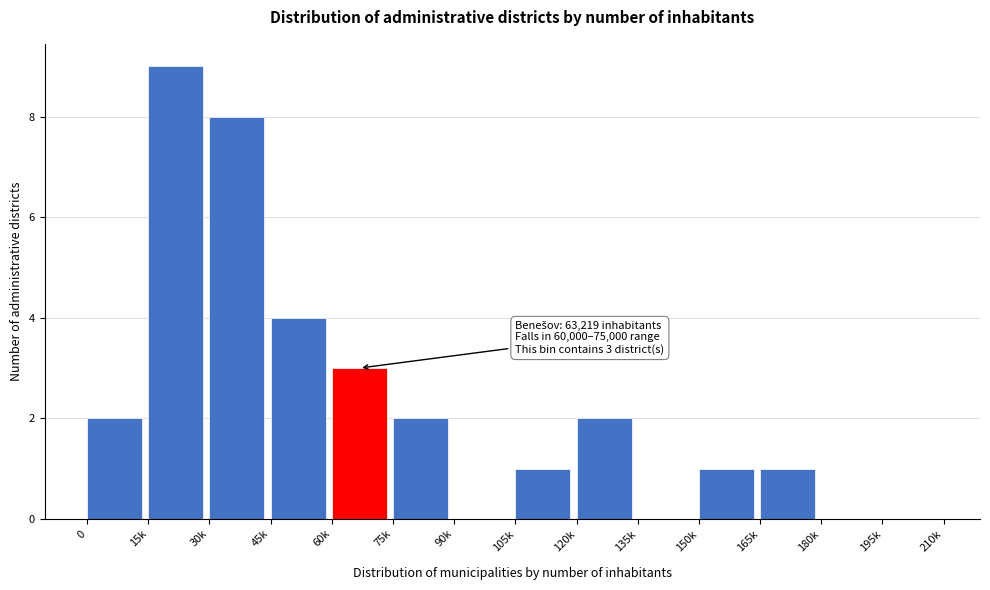

Reading left to right, extract all data points from this chart.

0=2	15k=9	30k=8	45k=4	60k=3	75k=2	90k=0	105k=1	120k=2	135k=0	150k=1	165k=1	180k=0	195k=0